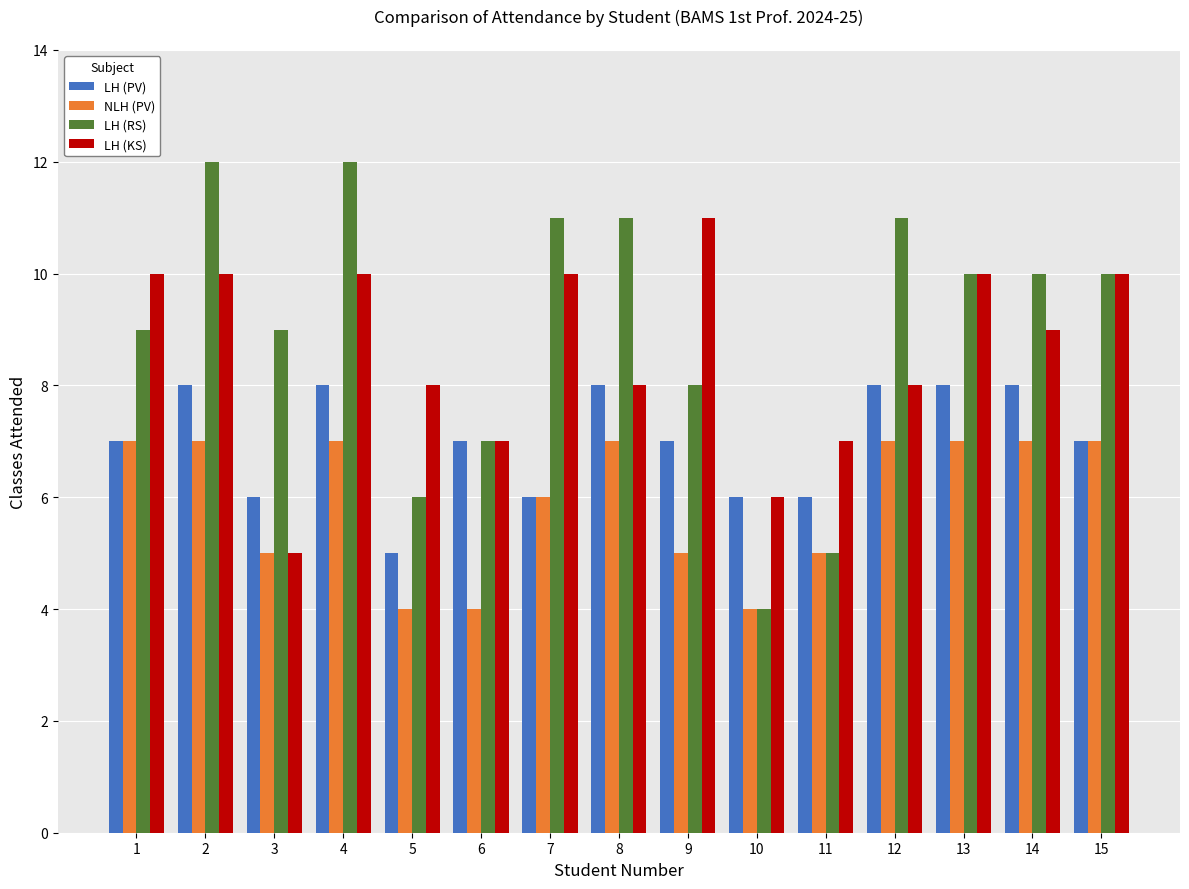

How many data points does each series have?

15